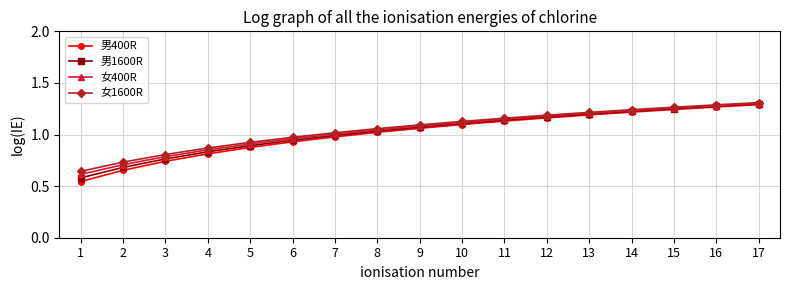

Which category has the highest value across all series?

17